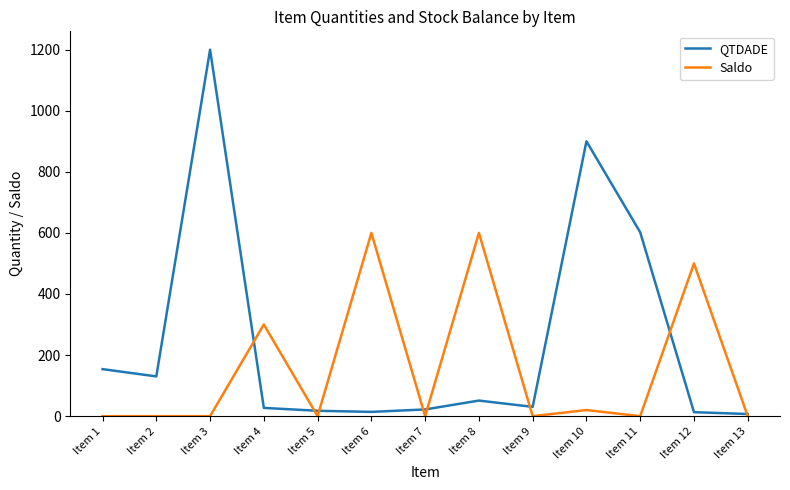

List the series in order of their overall mean, highest first.

QTDADE, Saldo